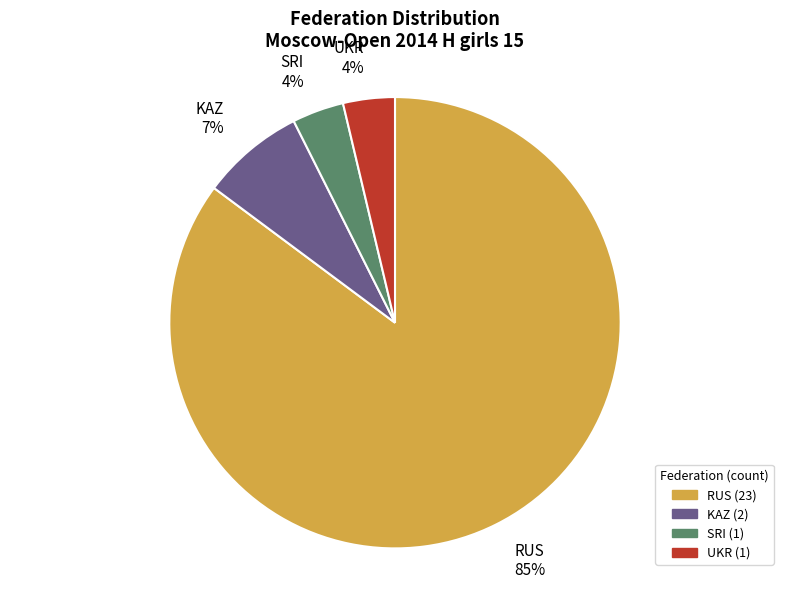

Is it true that SRI is 4% of the pie?

True